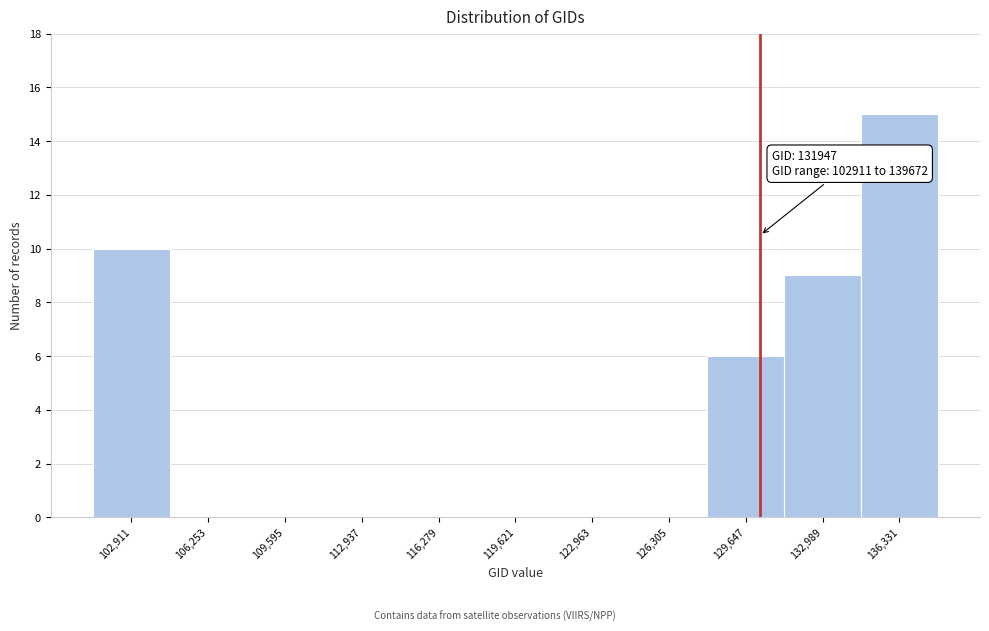

Reading left to right, transcribe all the data shown in this chart.

102,911=10	106,253=0	109,595=0	112,937=0	116,279=0	119,621=0	122,963=0	126,305=0	129,647=6	132,989=9	136,331=15